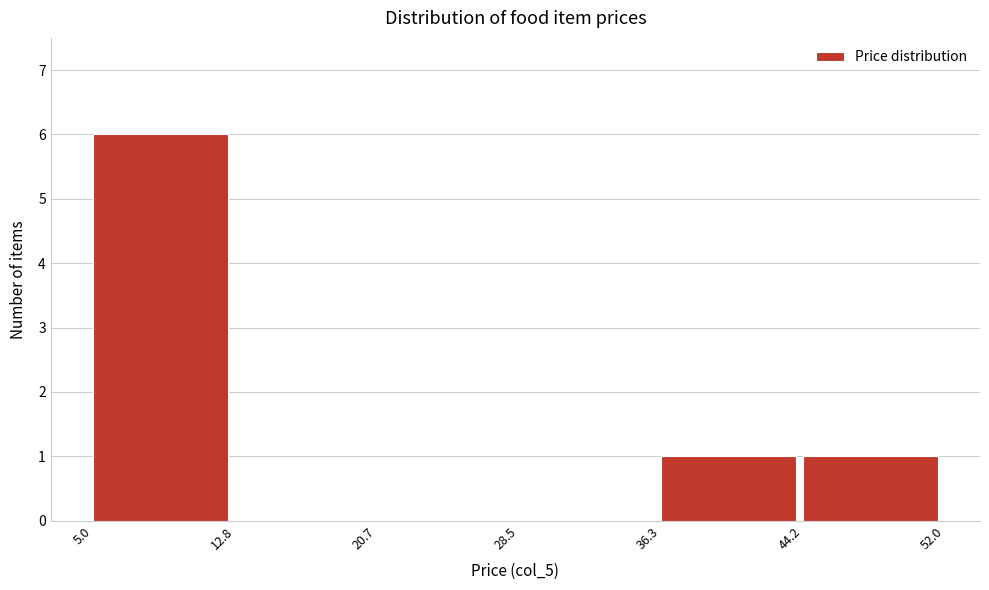

Which range on the x-axis has the tallest bar?

5.0 to 12.8